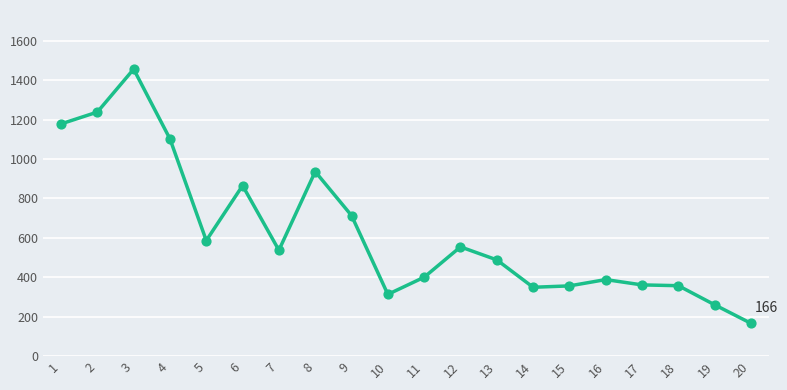

Between 10 and 7, which is larger?

7